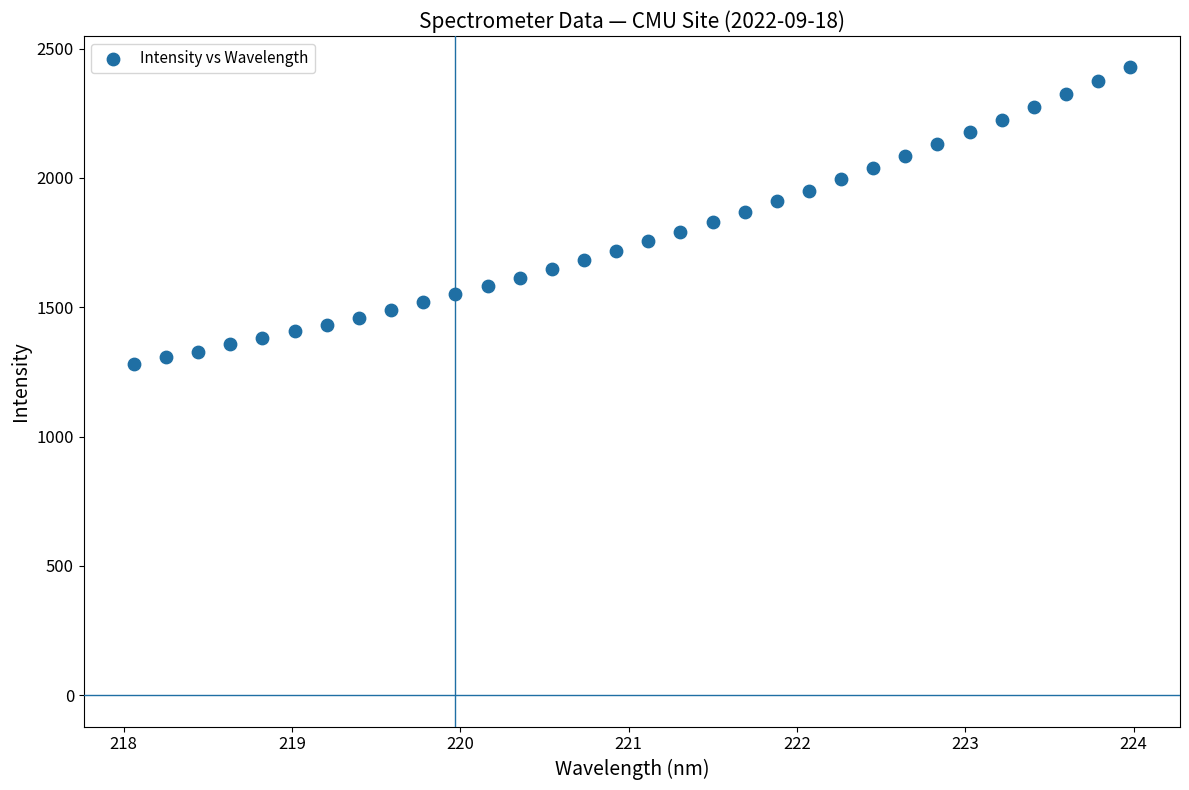

What is the range of Y values (max minus min)?

1145.2